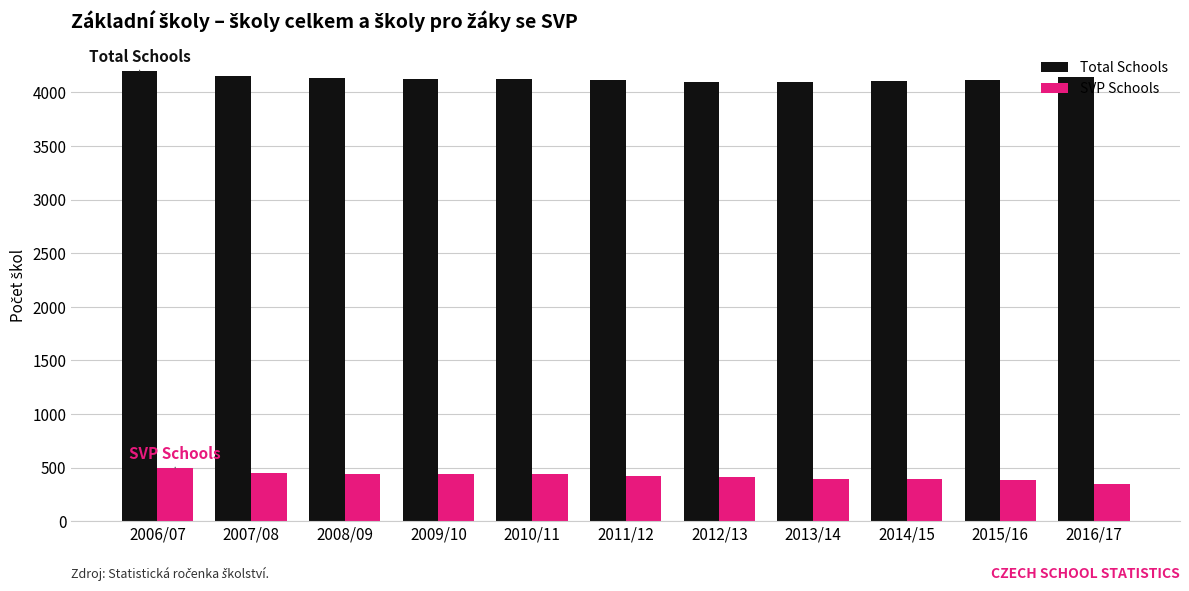

What is the spread (max minus min) of values at 2015/16?

3727